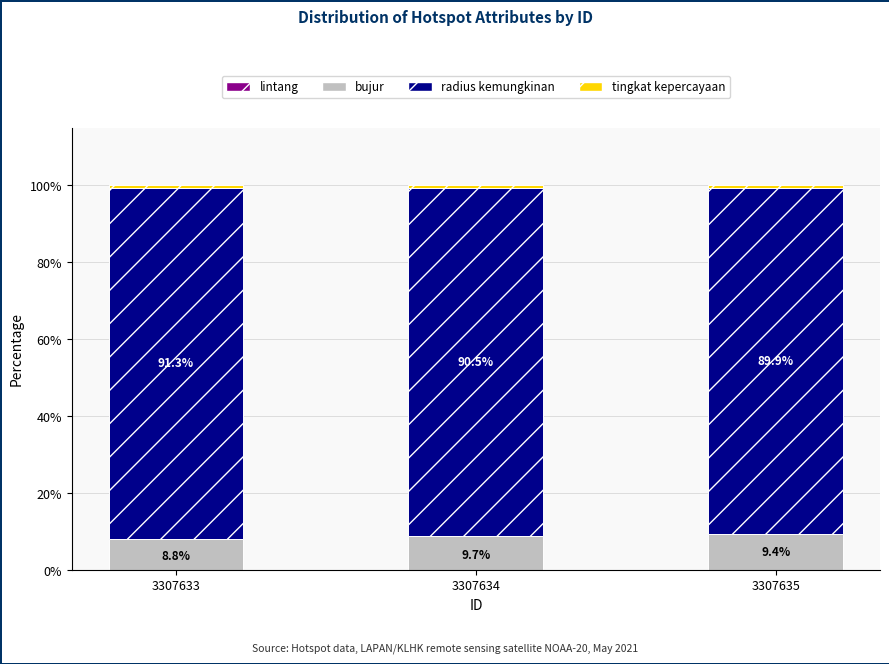

How many bars are there in each group?

4